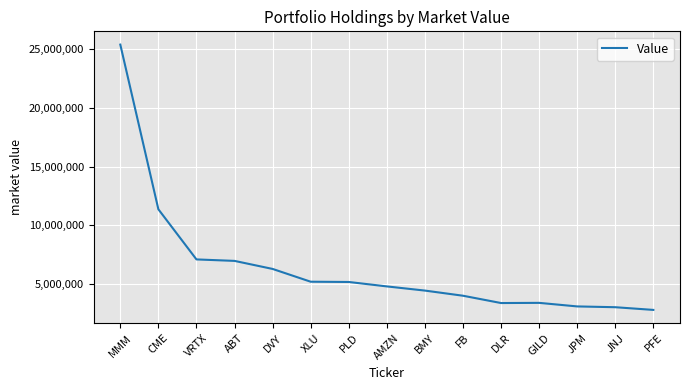

At which category does the chart reach its peak across all series?

MMM